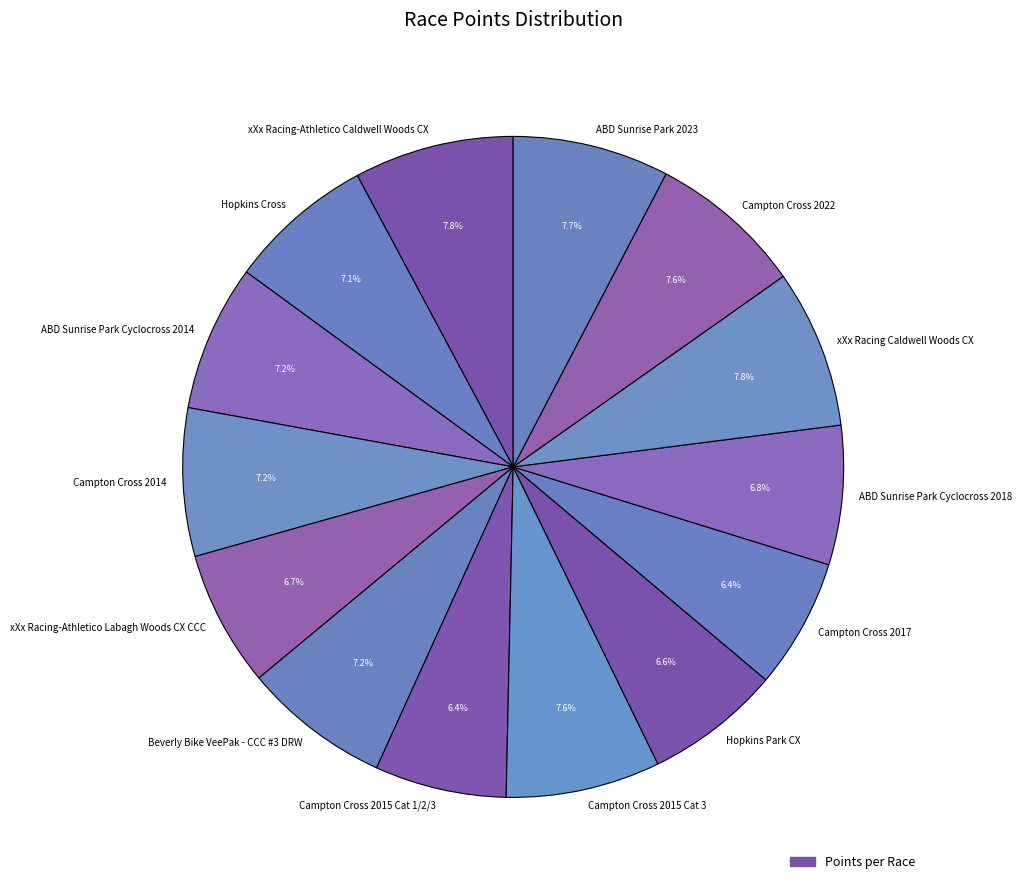

How many segments does this pie chart have?

14